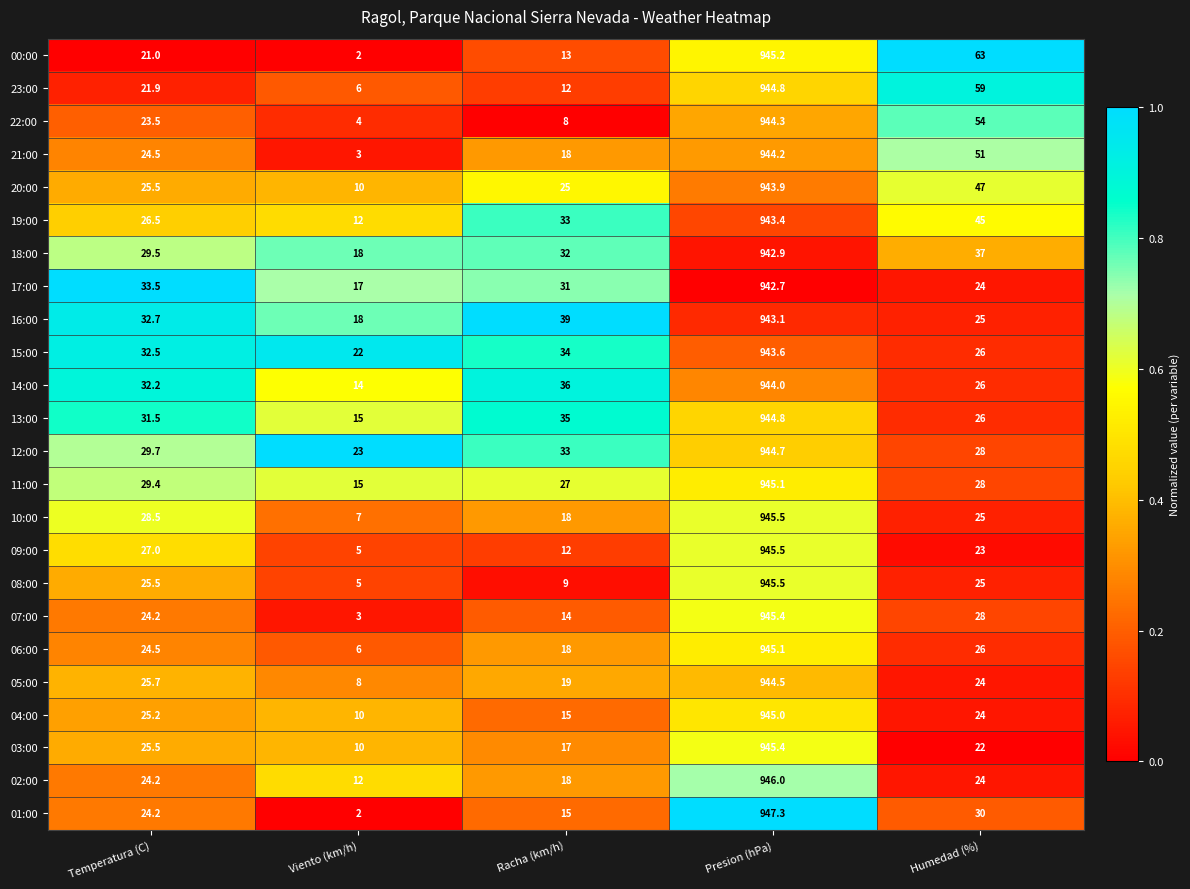

The value of 21:00 at Viento (km/h) is 1.8. True or false?

False